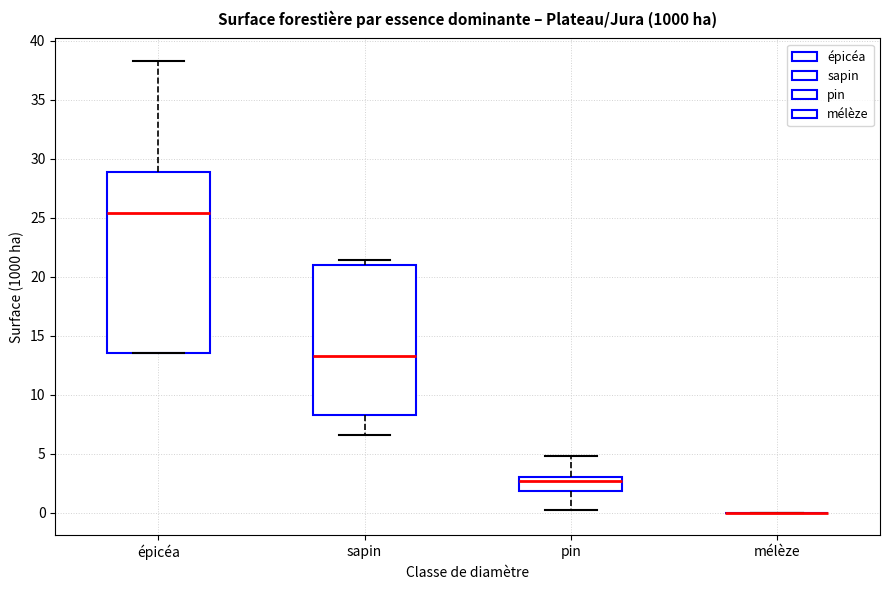

Reading left to right, transcribe this box plot: for each box, give where its median line is, the range the box spans, and where its two whiskers end, as read against the y-axis. The values are not printed on the chart, so give them approximately, as read against the axis.

épicéa: median 25.5, box 13.5 to 29.0, whiskers 13.5 to 38.5
sapin: median 13.5, box 8.5 to 21.0, whiskers 6.5 to 21.5
pin: median 2.5, box 2.0 to 3.0, whiskers 0.0 to 5.0
mélèze: box collapsed to a line at 0.0, whiskers 0.0 to 0.0